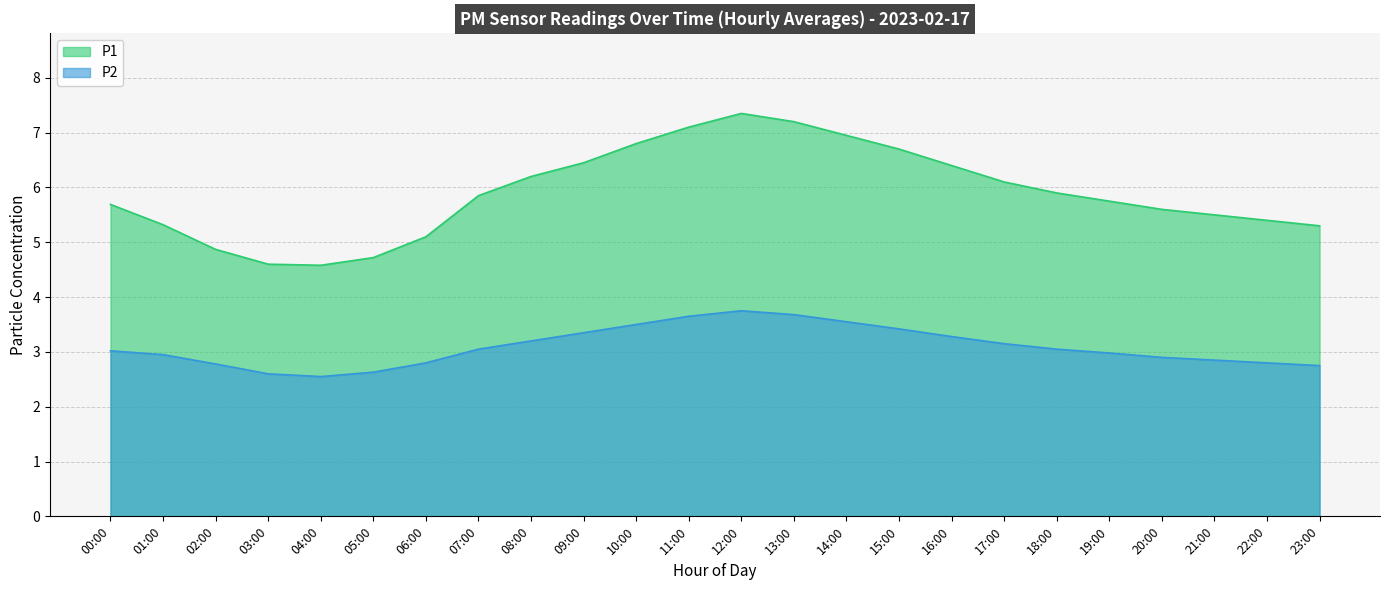

How many lines are shown in the chart?

2